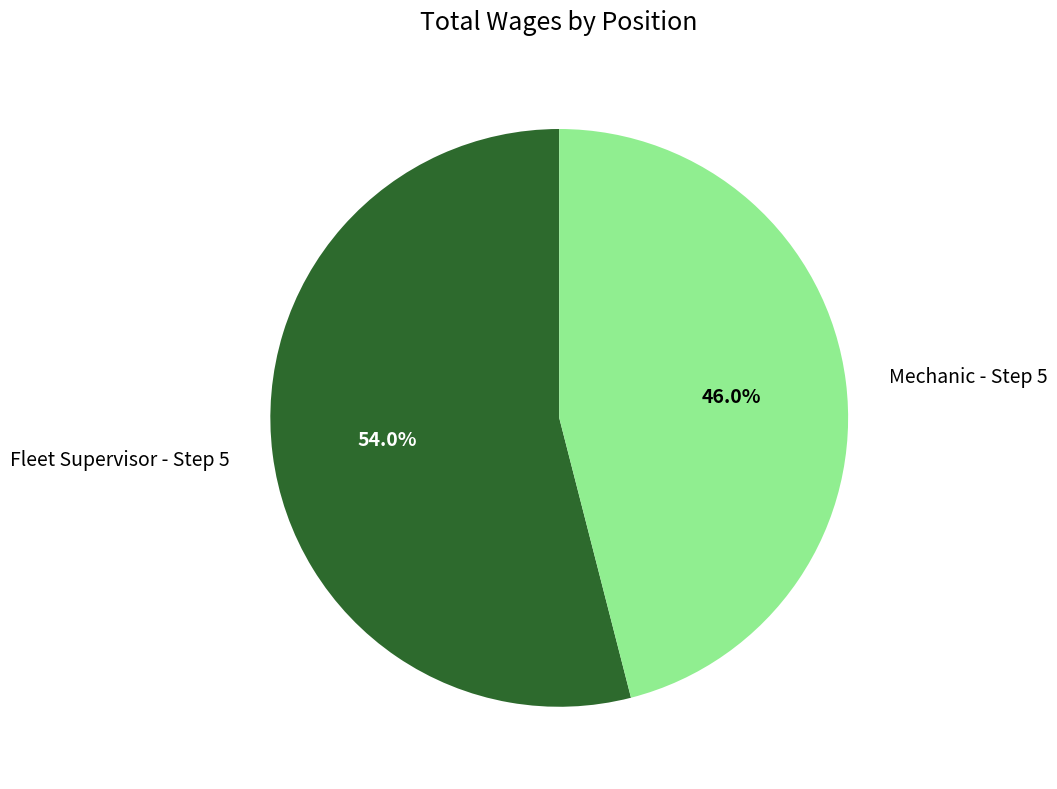

Rank the categories by value from lowest to highest.

Mechanic - Step 5, Fleet Supervisor - Step 5